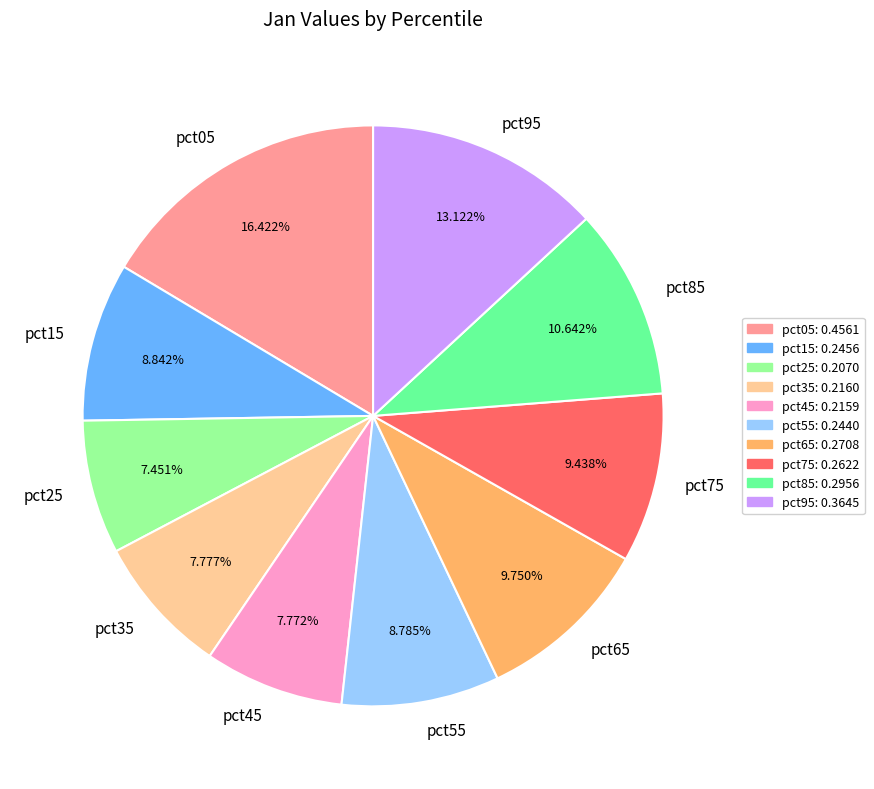

Combined, what portion of the pie is pct85 and pct95?

23.8%